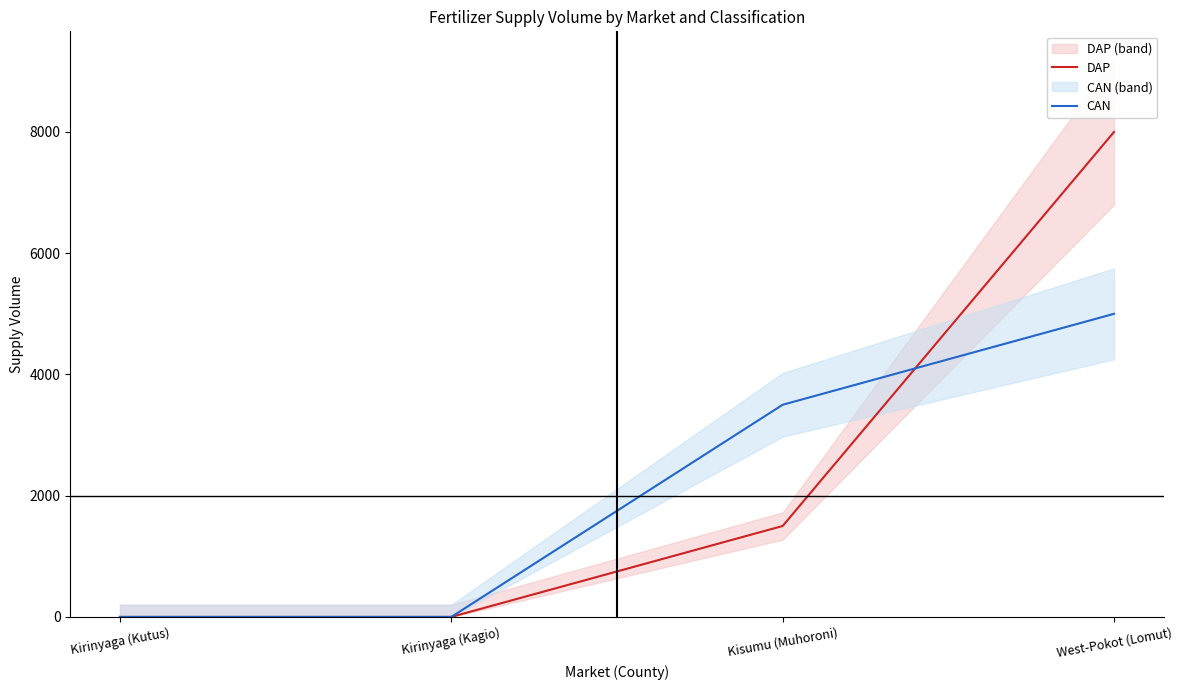

What is the maximum value shown in the chart?

8000